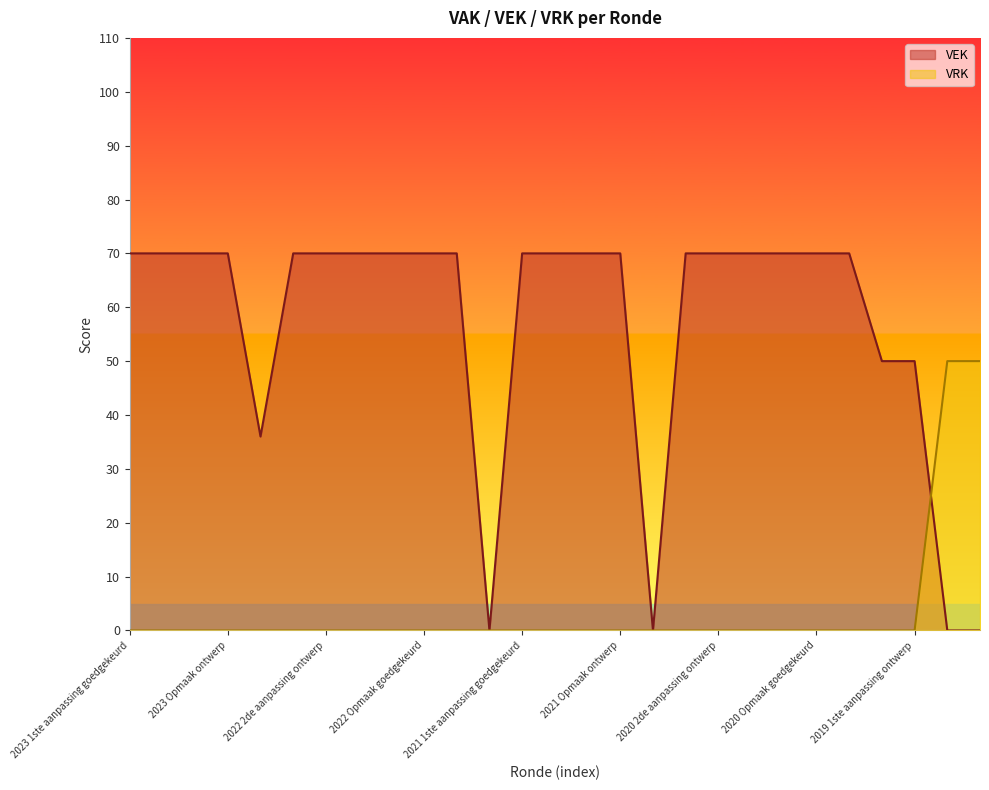

Which category has the lowest value across all series?

2021 uitvoering